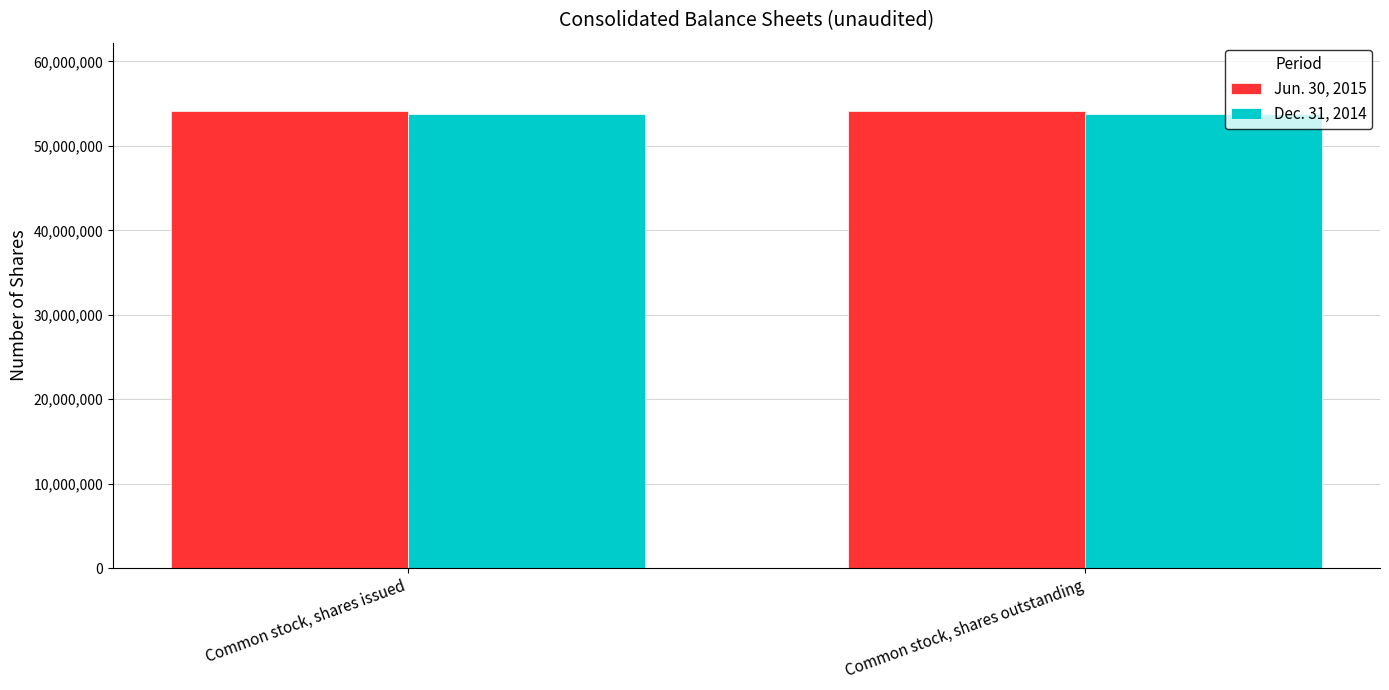

The value of Dec. 31, 2014 at Common stock, shares issued is 14045539. True or false?

False